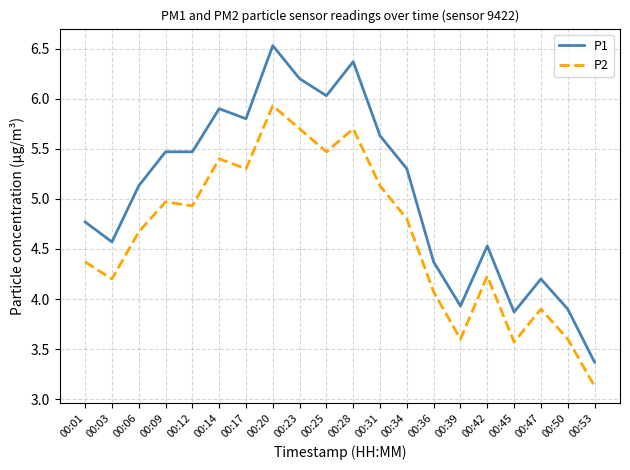

Which category has the highest value in the P2 series?

00:20